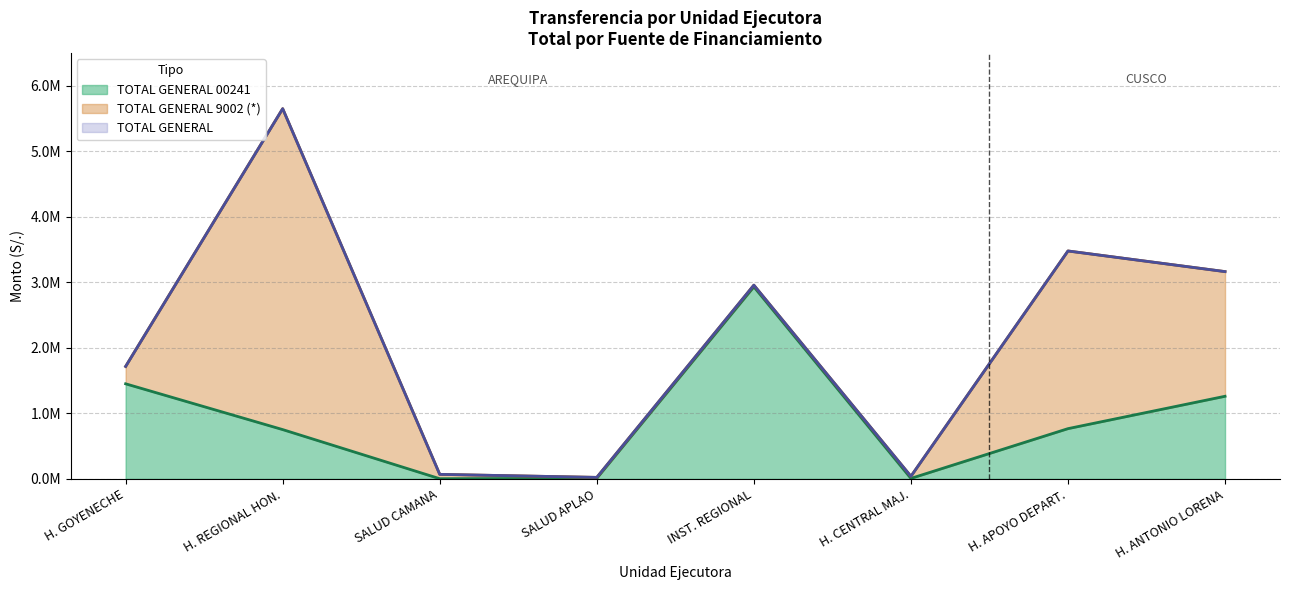

What is the sum of all TOTAL GENERAL 00241 values?

7186969